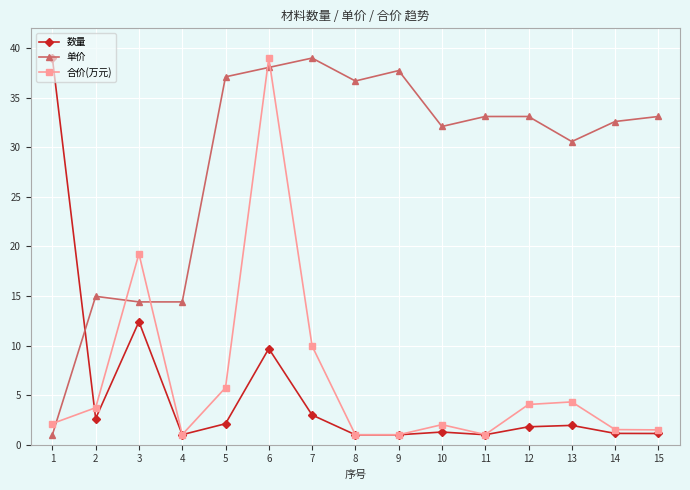

Where is 合价(万元) nearest to the value 20?

3